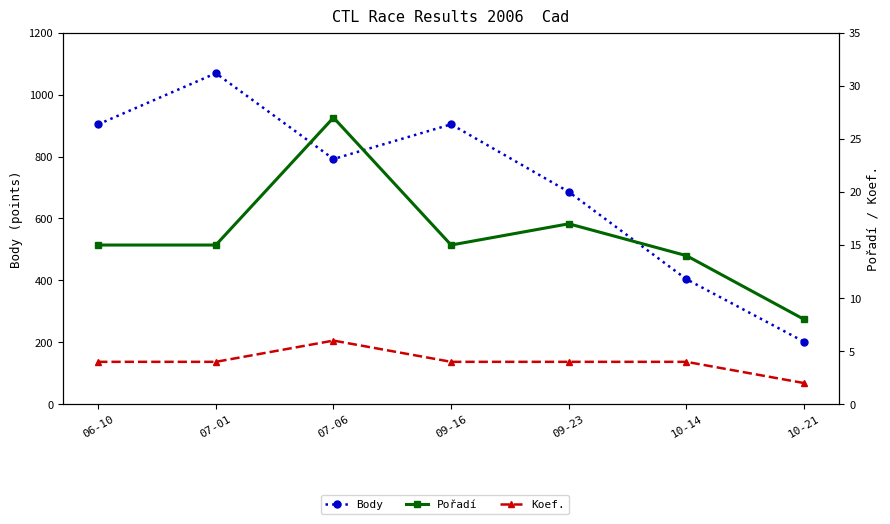

Is the value of Koef. at 09-23 greater than the value of Pořadí at 09-23?

No